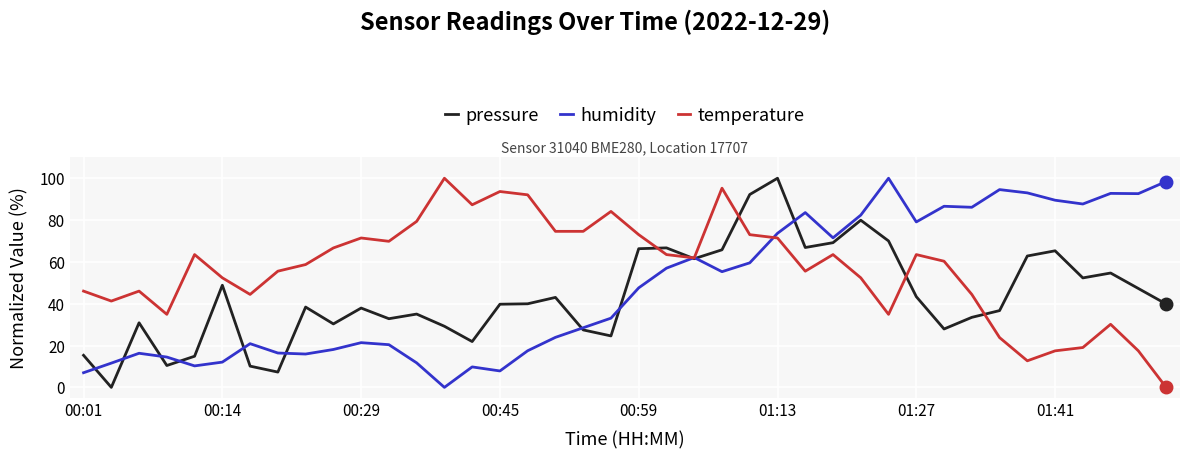

Which series has the largest total across all categories?

temperature